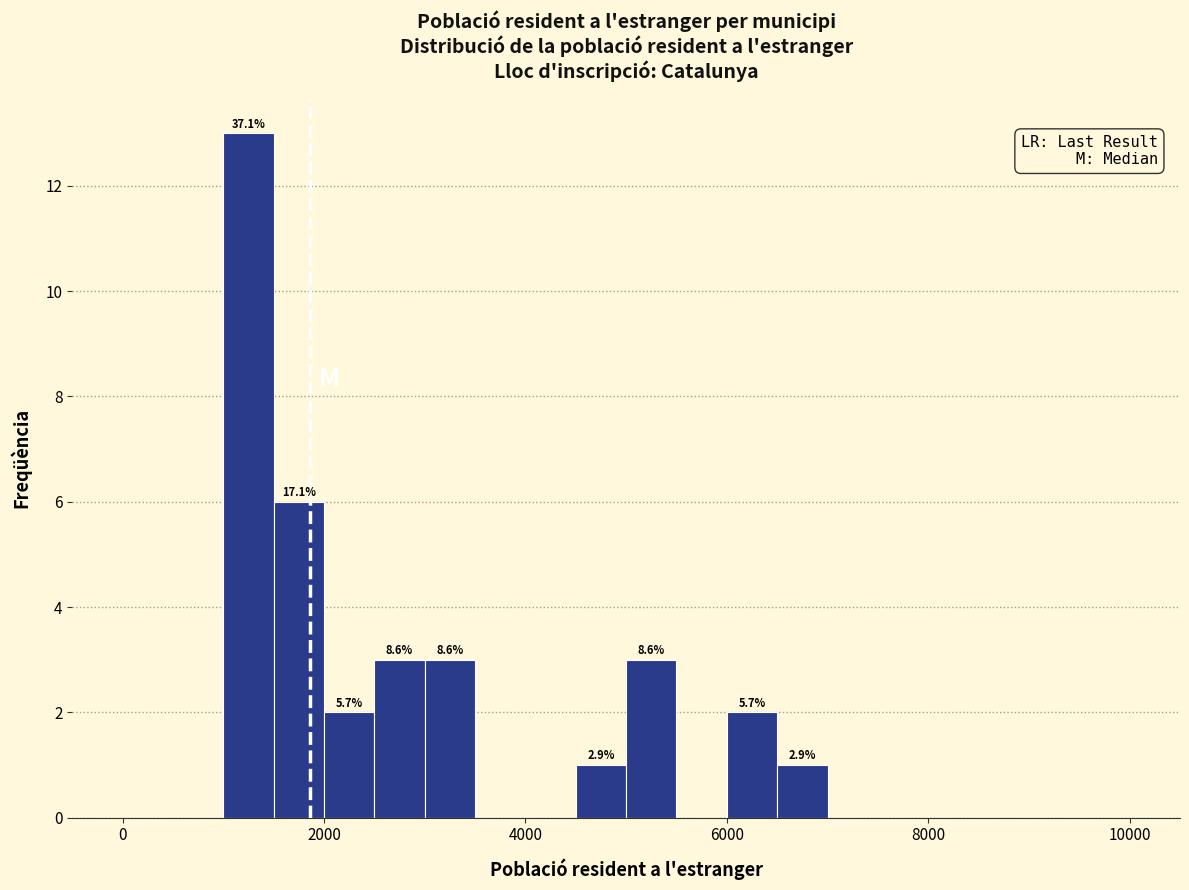

Around what value on the x-axis is the tallest bar? Give the approximate position of its centre, as read against the axis.

1200